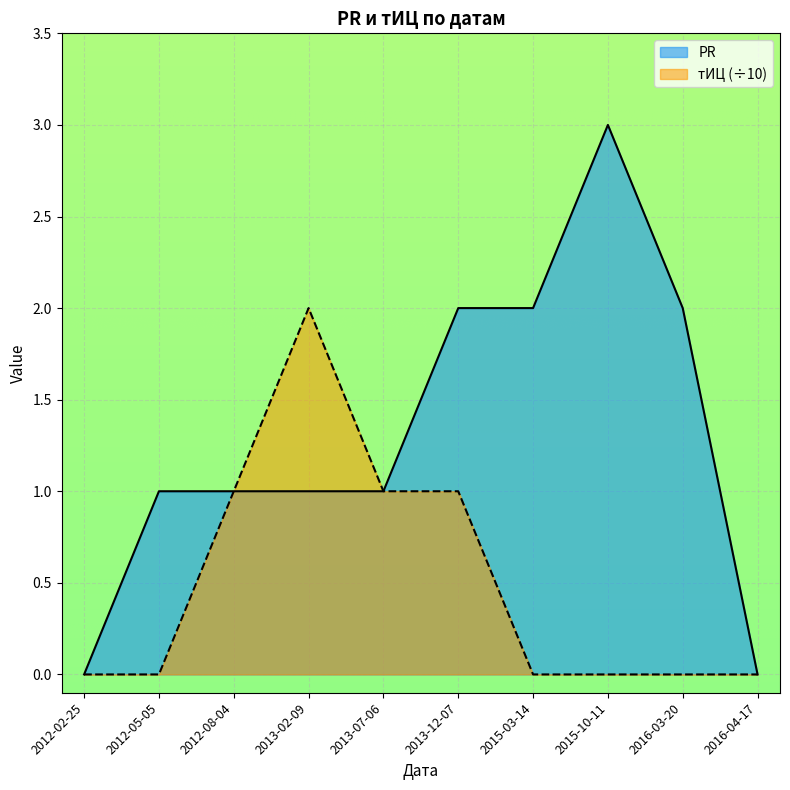

At which label does тИЦ reach its peak?

2013-02-09